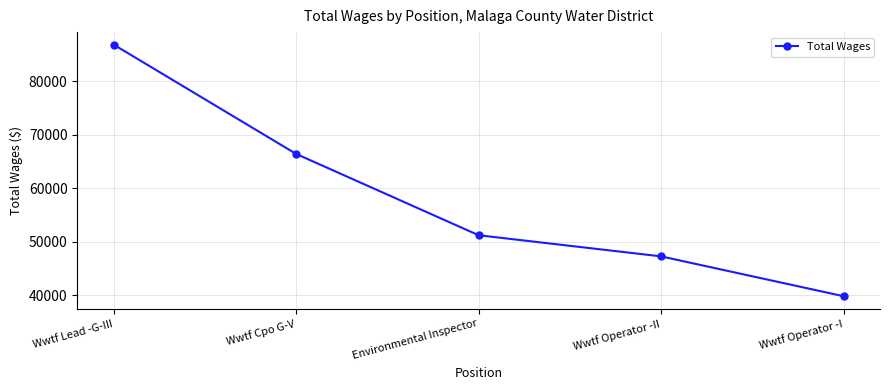

What is the difference between the second highest and second lowest values?

19149